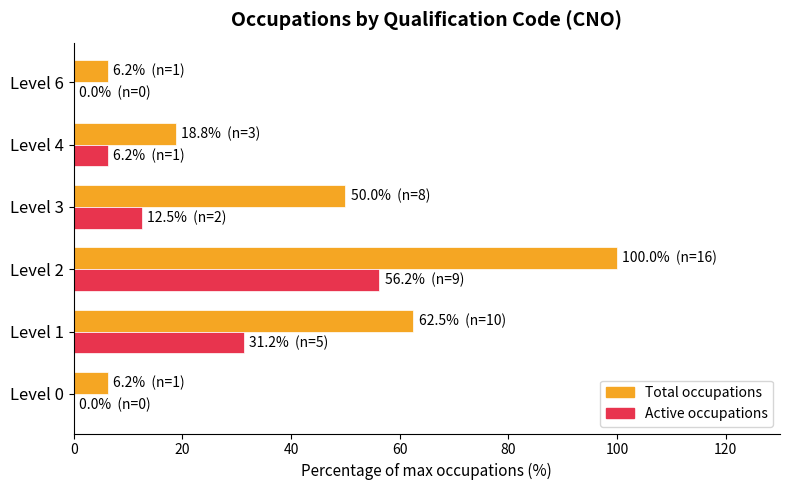

What is the greatest value displayed?

100.0